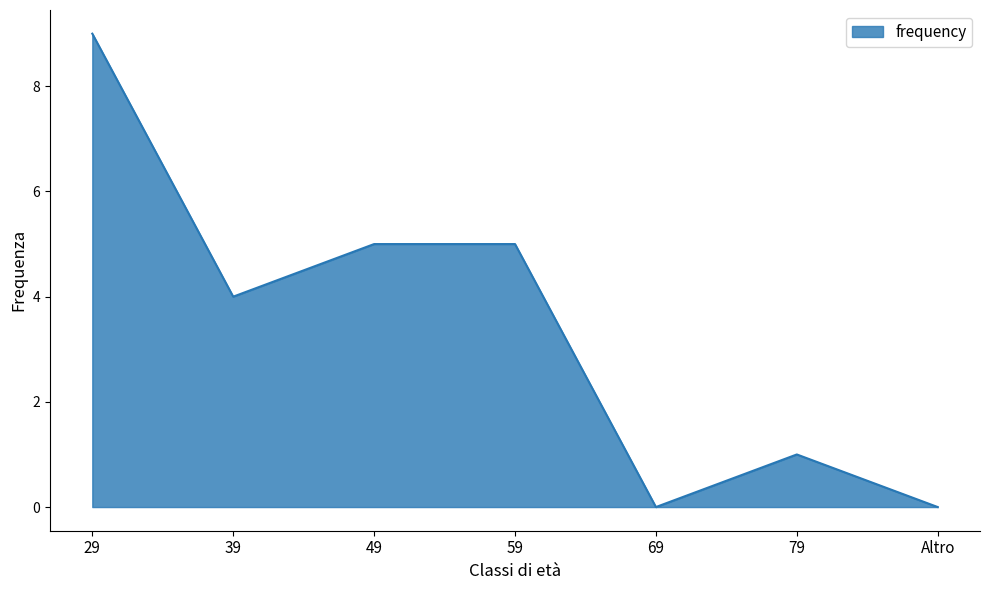

Approximately how many times larger is the value at 79 compared to 59?

0.2